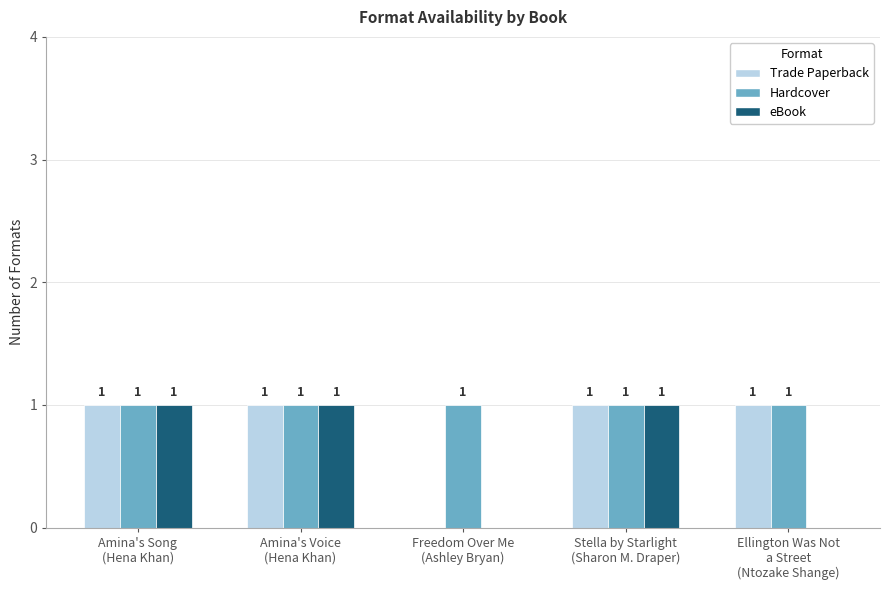

Reading right to left, list all the values displayed in this chart.

Trade Paperback: Ellington Was Not
a Street
(Ntozake Shange)=1	Stella by Starlight
(Sharon M. Draper)=1	Freedom Over Me
(Ashley Bryan)=0	Amina's Voice
(Hena Khan)=1	Amina's Song
(Hena Khan)=1
Hardcover: Ellington Was Not
a Street
(Ntozake Shange)=1	Stella by Starlight
(Sharon M. Draper)=1	Freedom Over Me
(Ashley Bryan)=1	Amina's Voice
(Hena Khan)=1	Amina's Song
(Hena Khan)=1
eBook: Ellington Was Not
a Street
(Ntozake Shange)=0	Stella by Starlight
(Sharon M. Draper)=1	Freedom Over Me
(Ashley Bryan)=0	Amina's Voice
(Hena Khan)=1	Amina's Song
(Hena Khan)=1